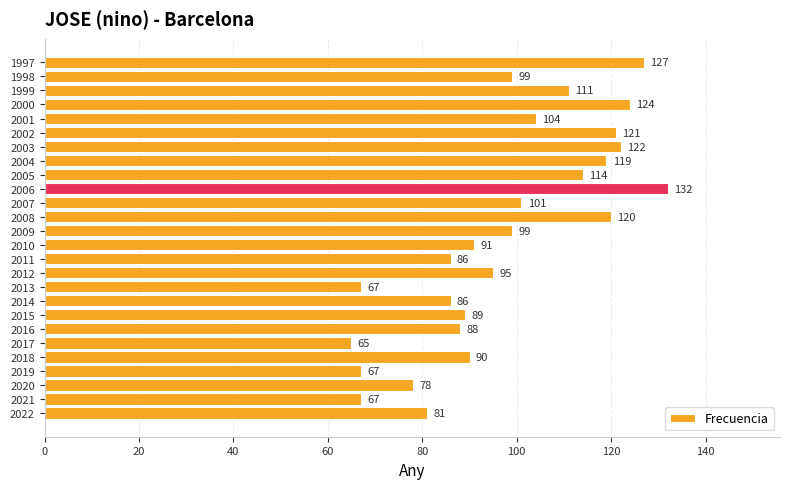

What is the smallest value displayed?

65